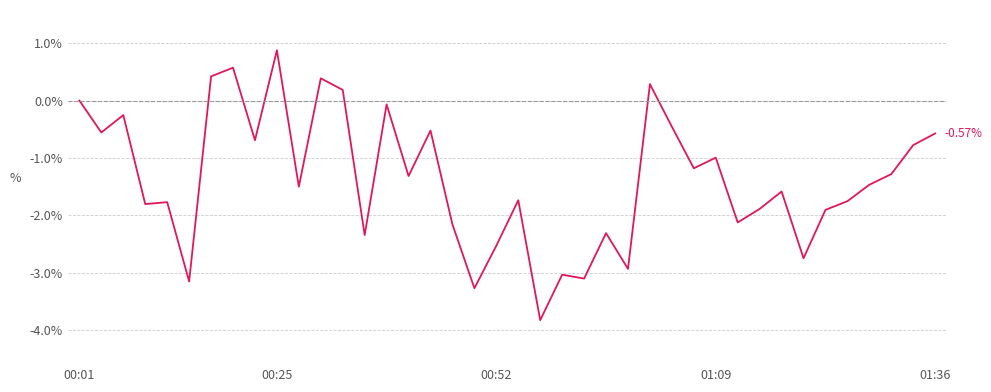

Rank the categories by value from highest to lowest.

9, 7, 6, 11, 26, 12, 00:01, 14, 00:52, 27, 16, 00:25, 39, 8, 38, 29, 28, 37, 15, 36, 10, 32, 20, 35, 01:36, 01:09, 31, 34, 30, 17, 24, 13, 19, 33, 25, 22, 23, 5, 18, 21